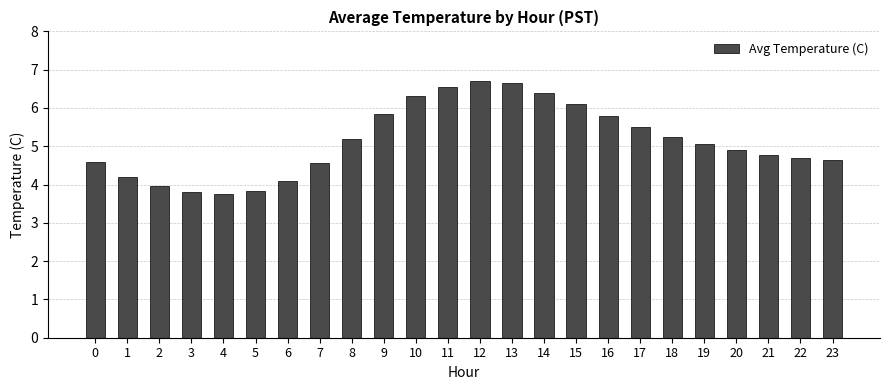

What is the value of the 17th bar from the left?

5.8